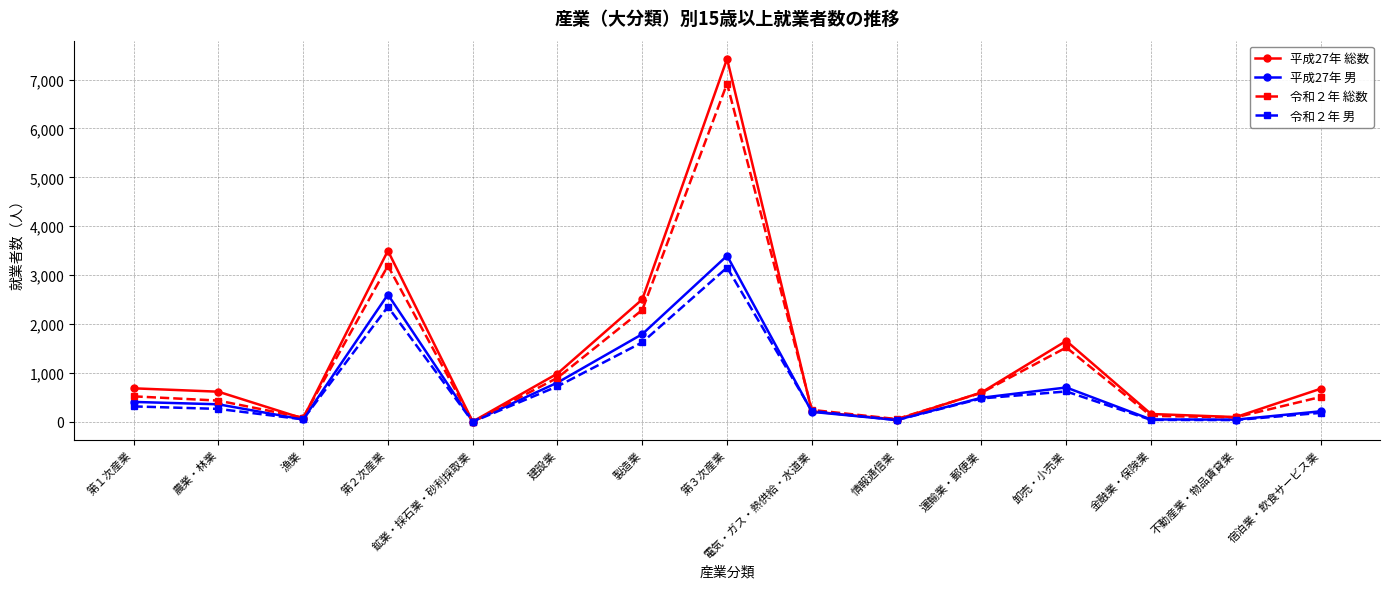

List the series in order of their peak value, highest first.

平成27年 総数, 令和２年 総数, 平成27年 男, 令和２年 男